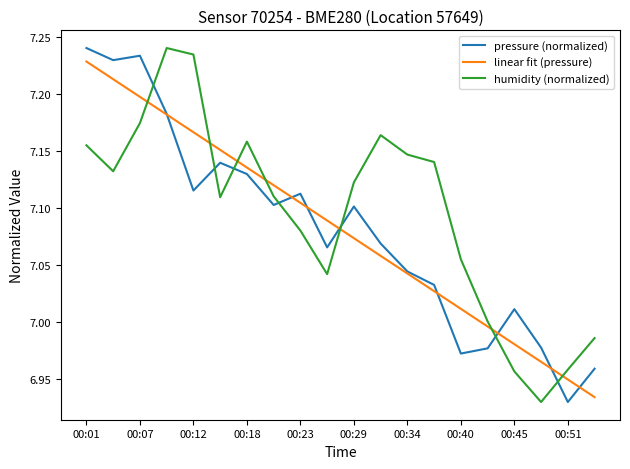

Which series ends up on top after the final intersection of humidity (normalized) and pressure (normalized)?

humidity (normalized)